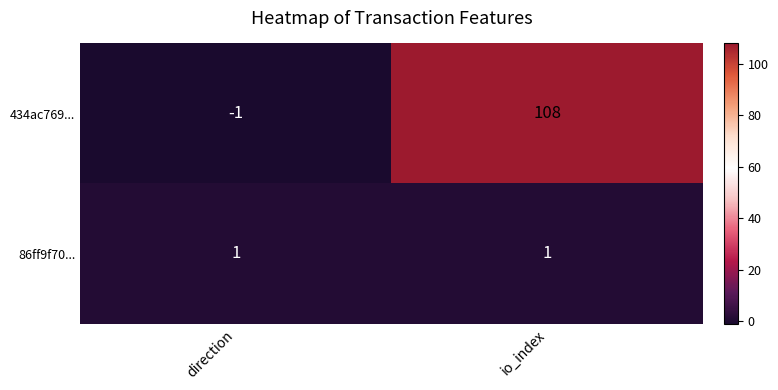

How many distinct data groups are displayed?

2